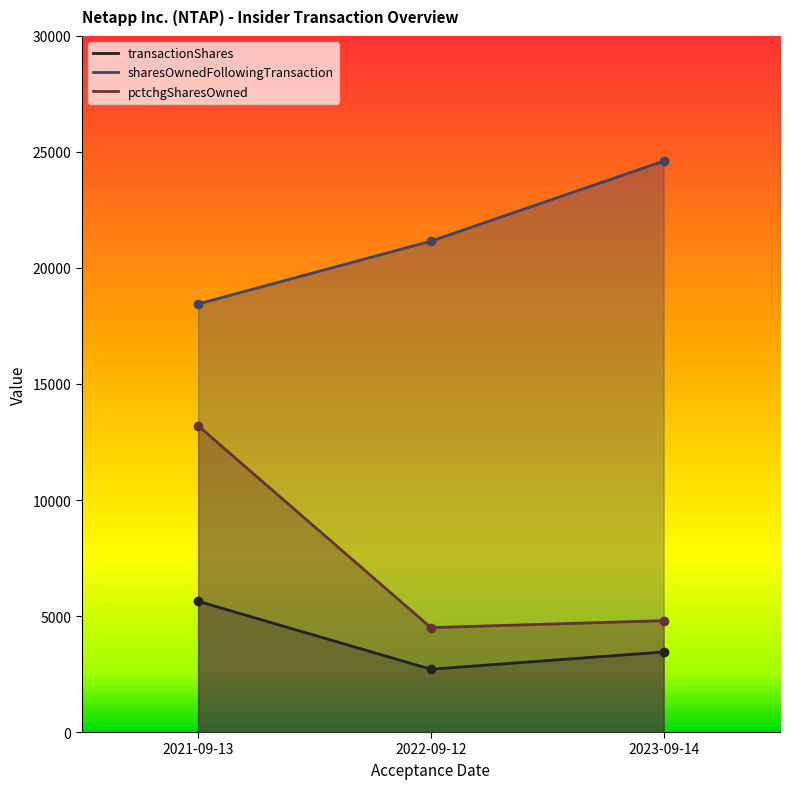

What are all the series names shown in the legend?

transactionShares, sharesOwnedFollowingTransaction, pctchgSharesOwned